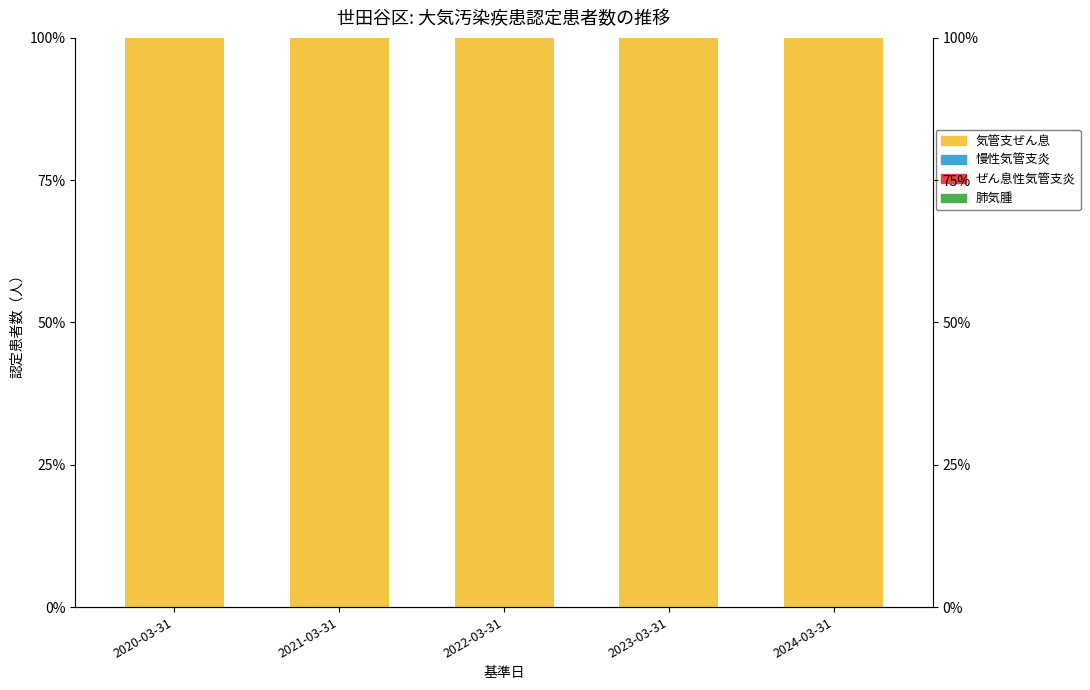

Reading left to right, what are all the values shown in this chart?

気管支ぜん息: 2020-03-31=100	2021-03-31=100	2022-03-31=100	2023-03-31=100	2024-03-31=100
慢性気管支炎: 2020-03-31=0	2021-03-31=0	2022-03-31=0	2023-03-31=0	2024-03-31=0
ぜん息性気管支炎: 2020-03-31=0	2021-03-31=0	2022-03-31=0	2023-03-31=0	2024-03-31=0
肺気腫: 2020-03-31=0	2021-03-31=0	2022-03-31=0	2023-03-31=0	2024-03-31=0